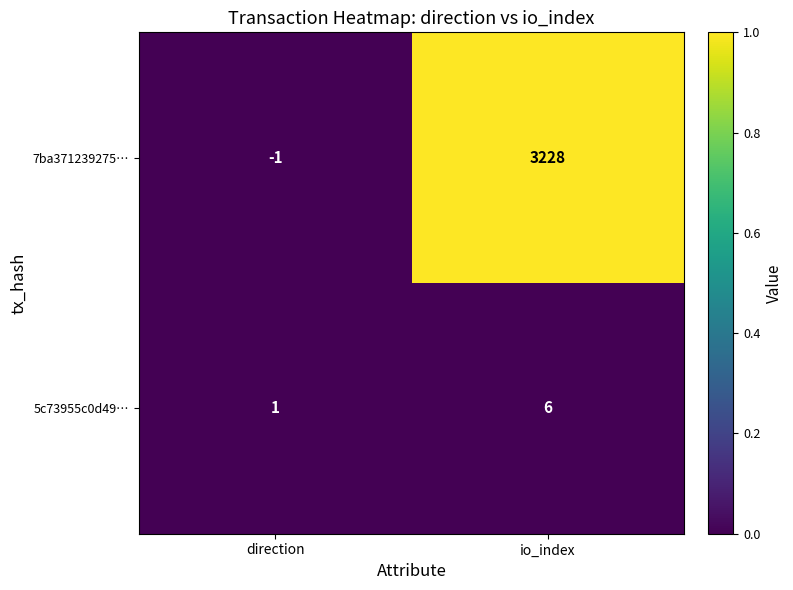

Reading left to right, transcribe all the data shown in this chart.

7ba371239275…: -1	3228
5c73955c0d49…: 1	6